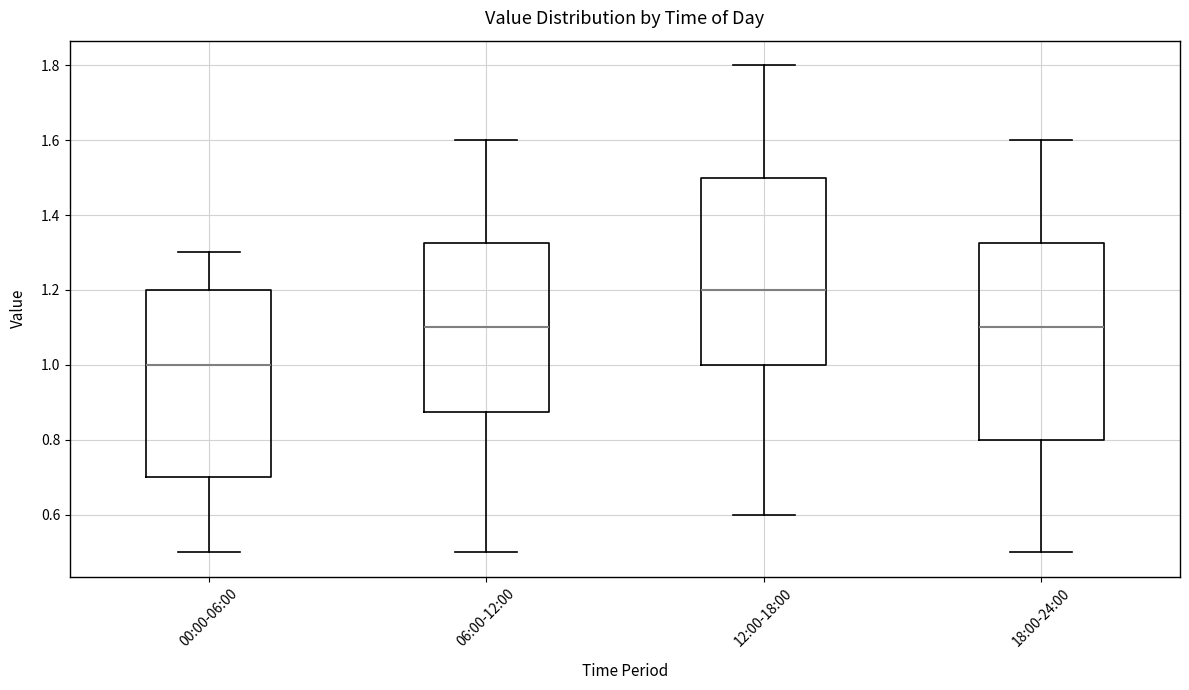

Reading left to right, read every box against the y-axis: the position of its median line, the range the box covers, and the ends of its whiskers. The values are not printed on the chart, so give them approximately, as read against the axis.

00:00-06:00: median 1.00, box 0.70 to 1.20, whiskers 0.50 to 1.30
06:00-12:00: median 1.10, box 0.88 to 1.32, whiskers 0.50 to 1.60
12:00-18:00: median 1.20, box 1.00 to 1.50, whiskers 0.60 to 1.80
18:00-24:00: median 1.10, box 0.80 to 1.32, whiskers 0.50 to 1.60